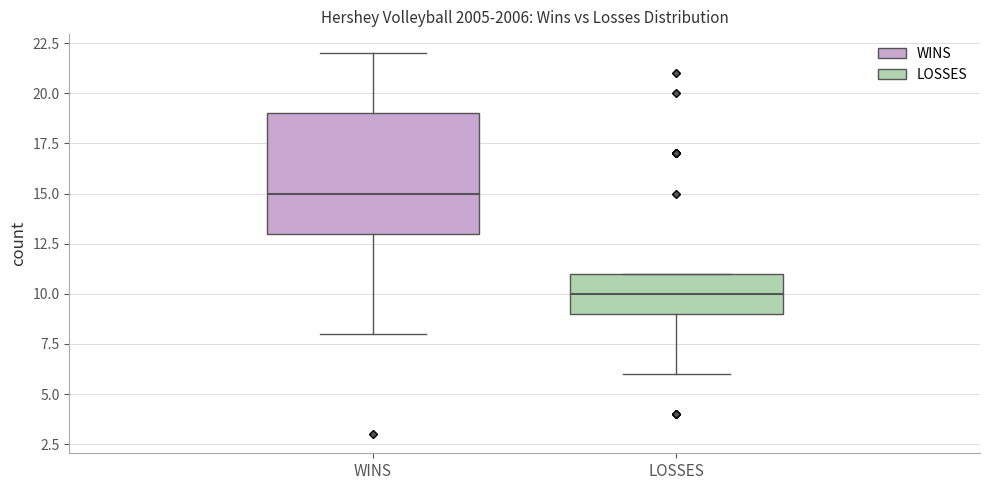

Which box has the highest median line?

WINS